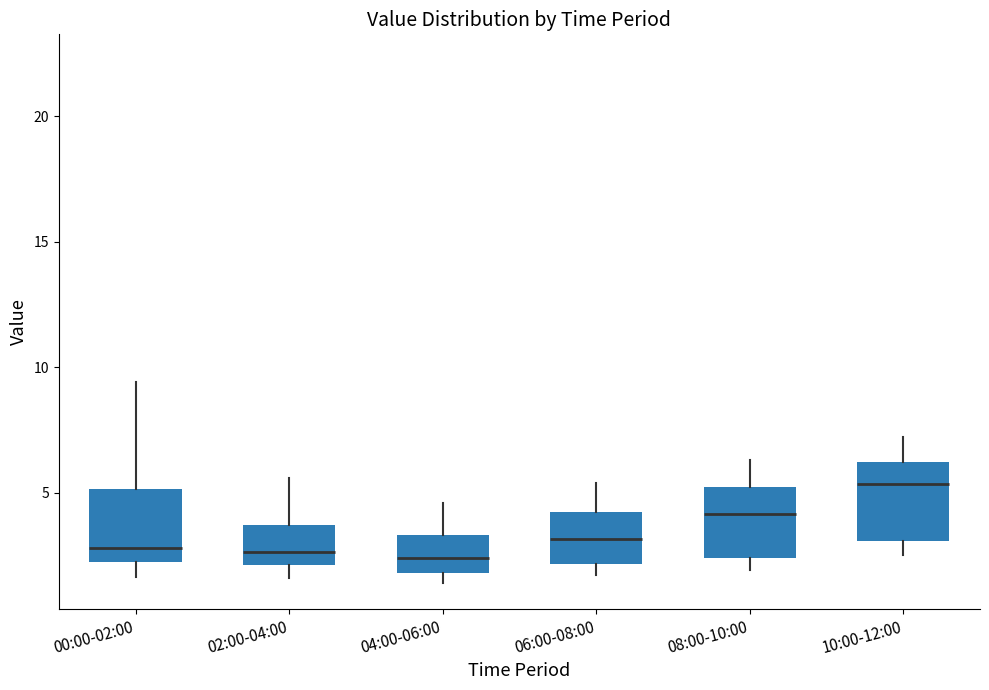

Where does the median line of the box for 08:00-10:00 sit on the y-axis? The values are not printed on the chart, so give them approximately, as read against the axis.

4.0